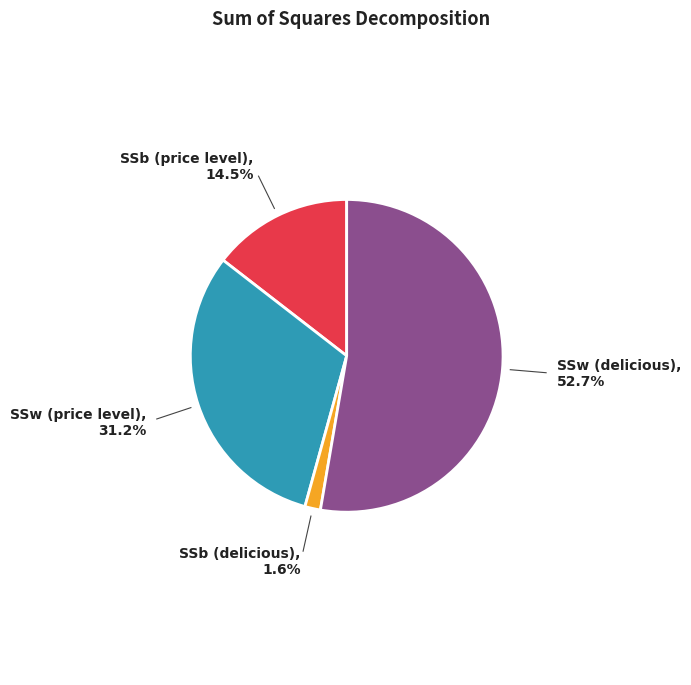

Approximately how many times larger is the value at SSb (price level) compared to SSw (delicious)?

0.3